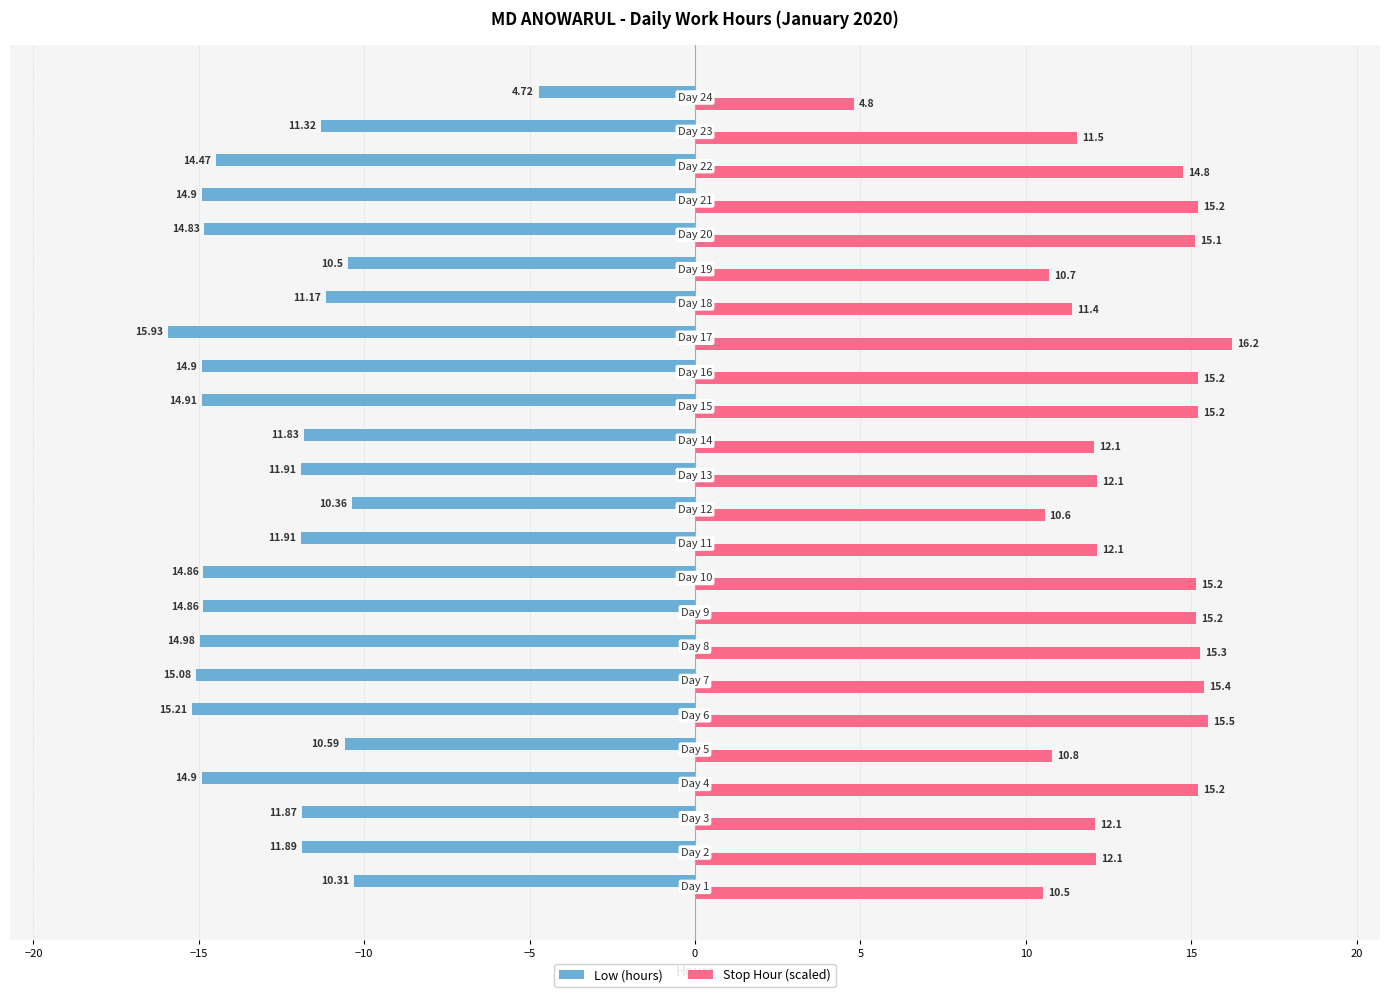

Rank the series by their average value, from lowest to highest.

Low (hours), Stop Hour (scaled)